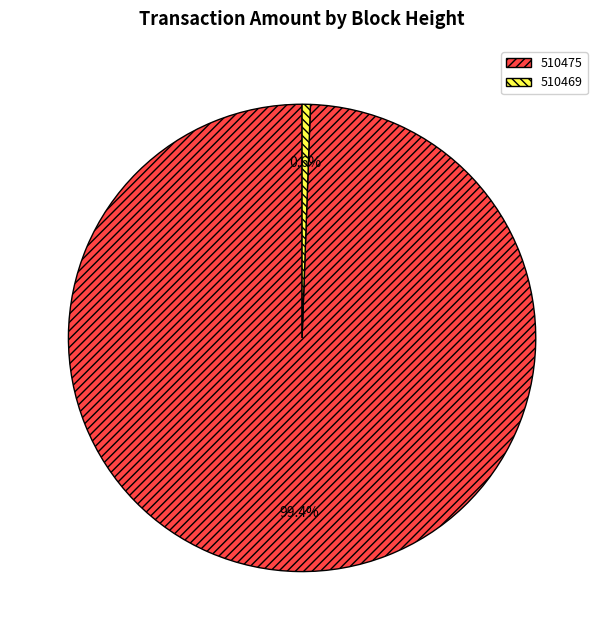

Which category has the smallest portion of the pie?

510469